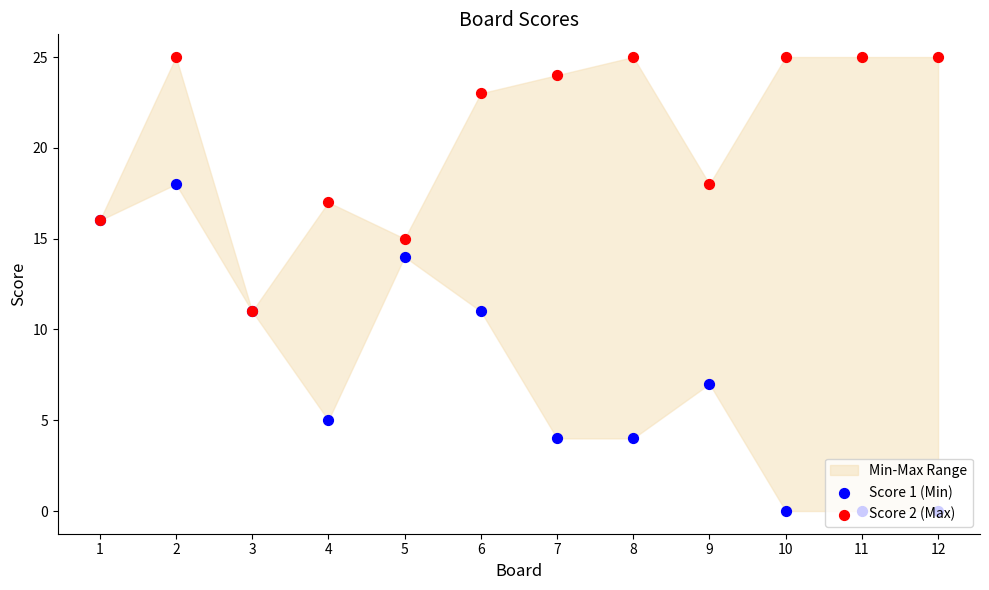

Which series contains the lowest Y value?

Score 1 (Min)